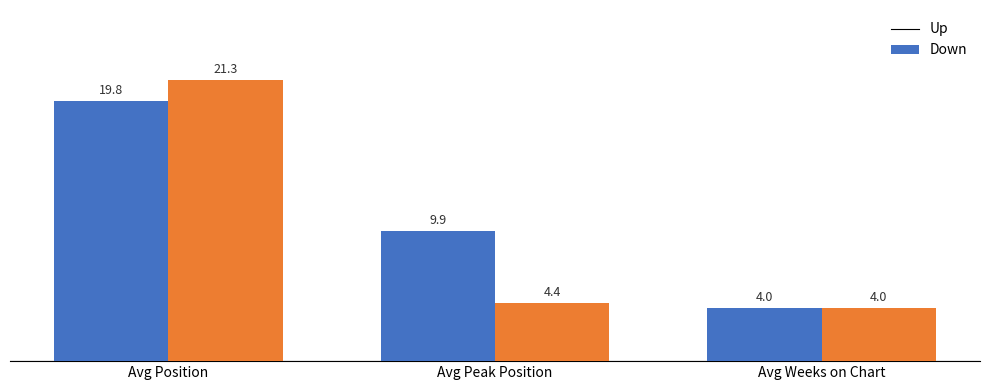

How many categories are shown in the chart?

3